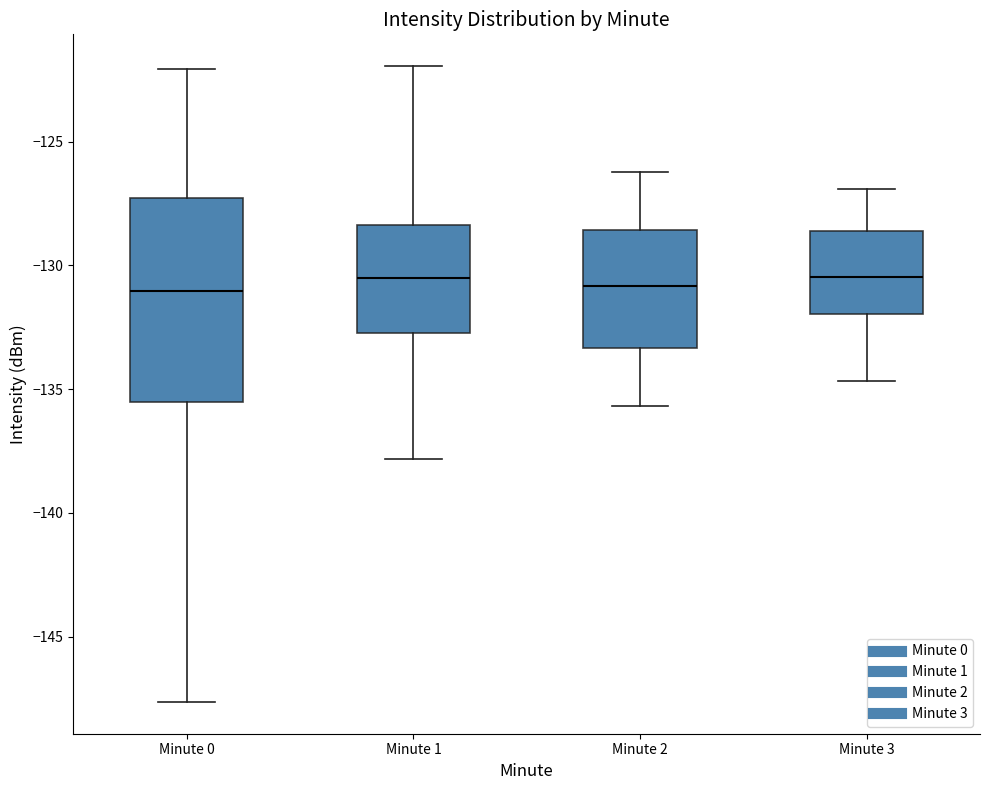

Where does the lower whisker of the box for Minute 1 end on the y-axis? The values are not printed on the chart, so give them approximately, as read against the axis.

-138.0